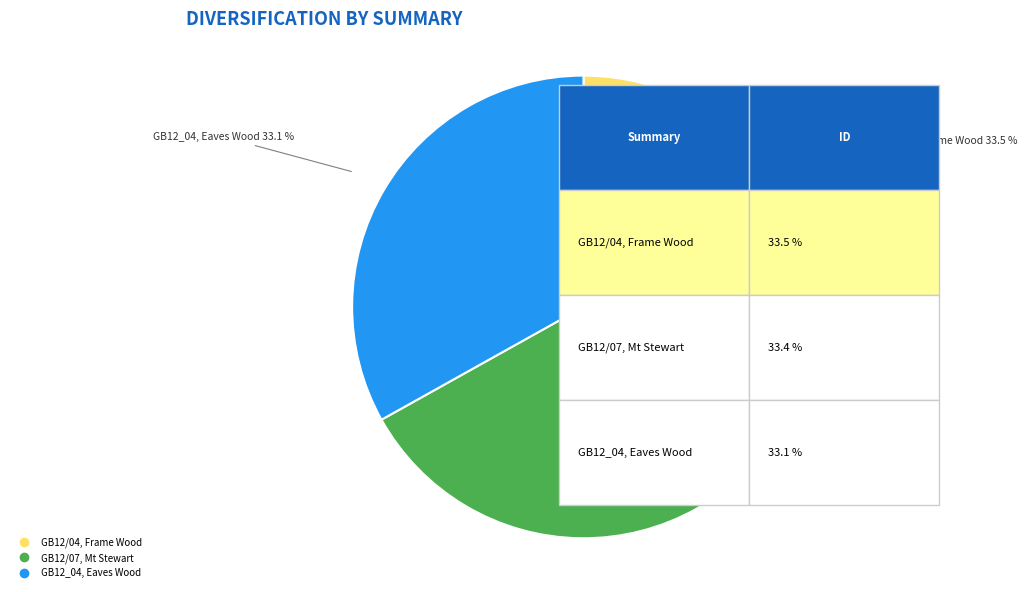

Is there any slice that represents more than half of the pie?

No